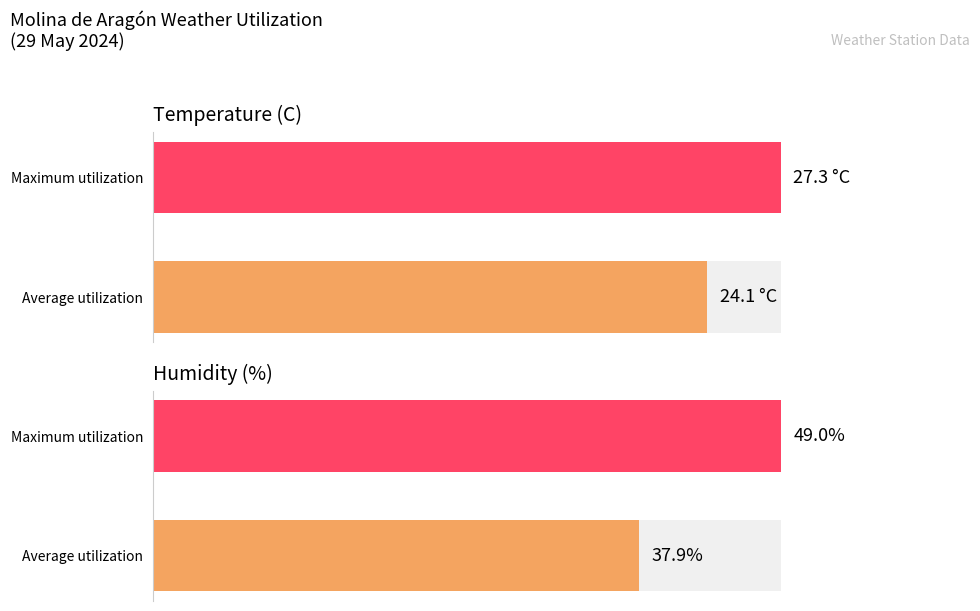

What are all the series names shown in the legend?

Temperature (C), Humidity (%)